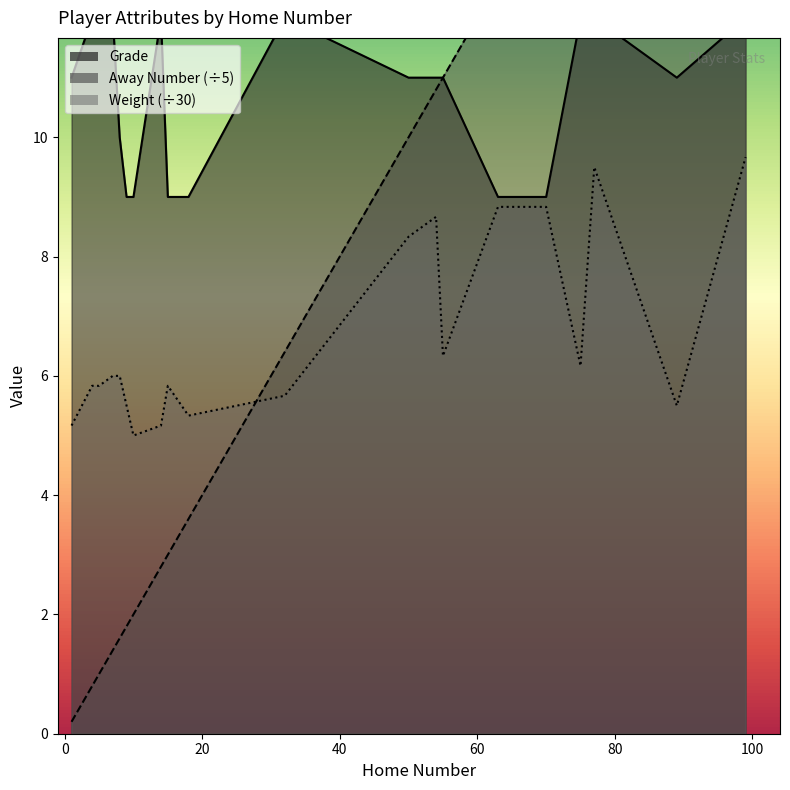

Which series has the largest range (max minus min)?

Away Number